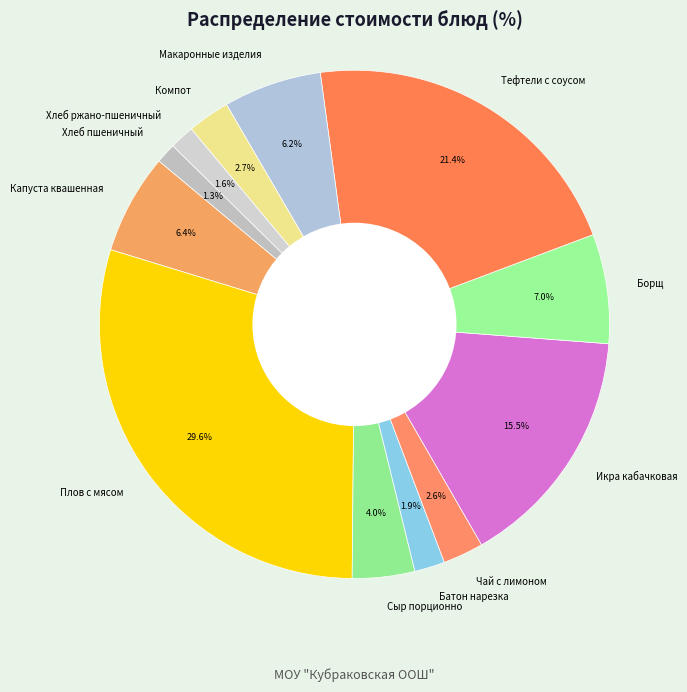

How many slices are in this pie chart?

12